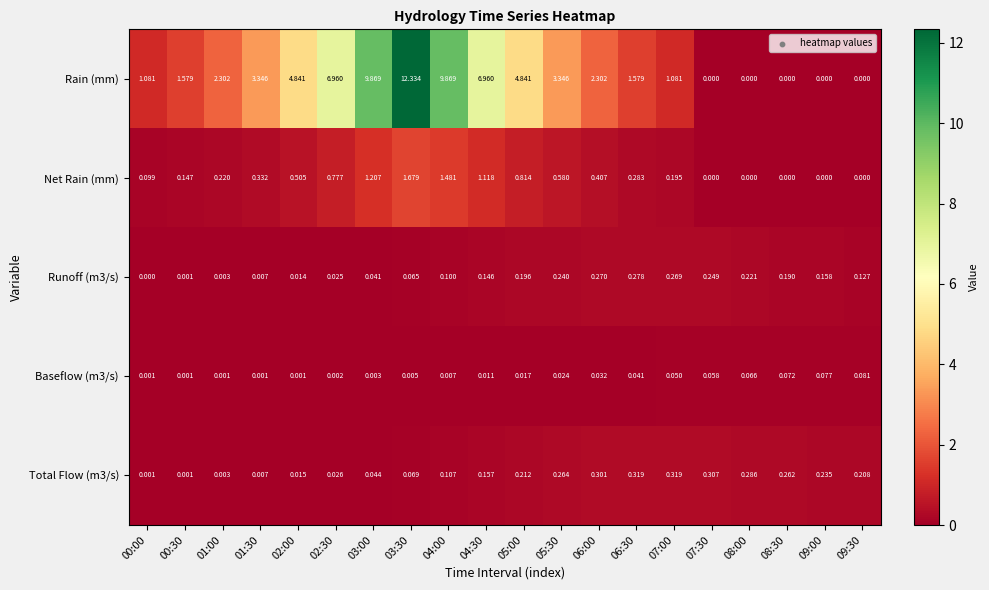

Which series has the largest total across all categories?

Rain (mm)